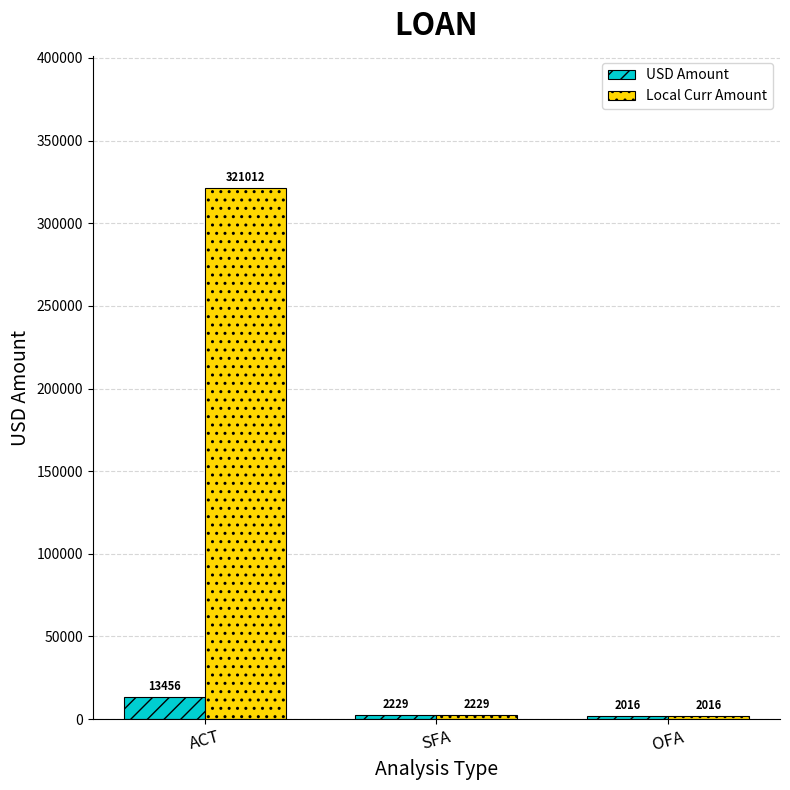

The Local Curr Amount series shows 2016.0 at OFA. True or false?

True